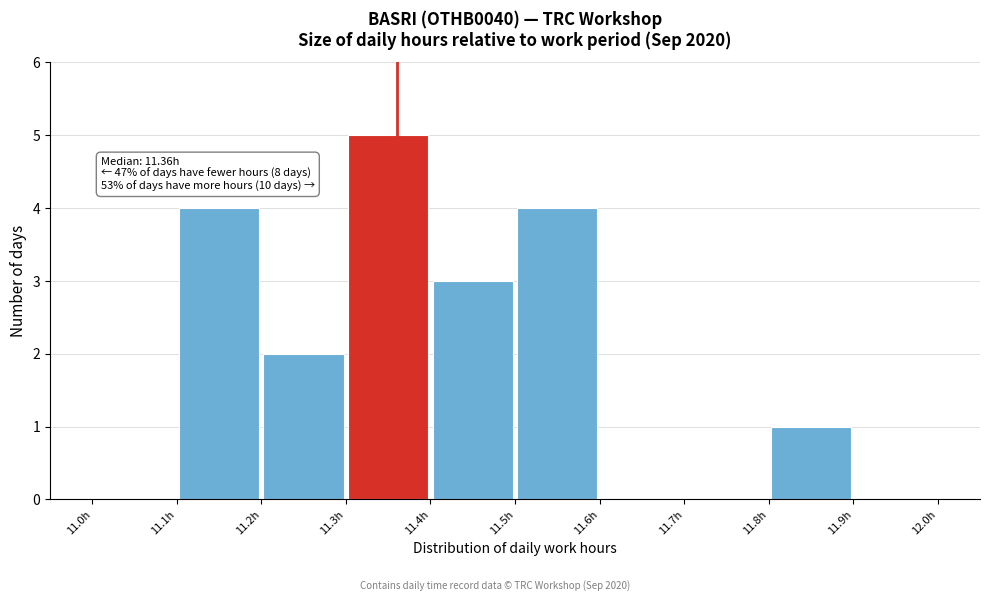

Over which range of the x-axis is the bar tallest?

11.3 to 11.4